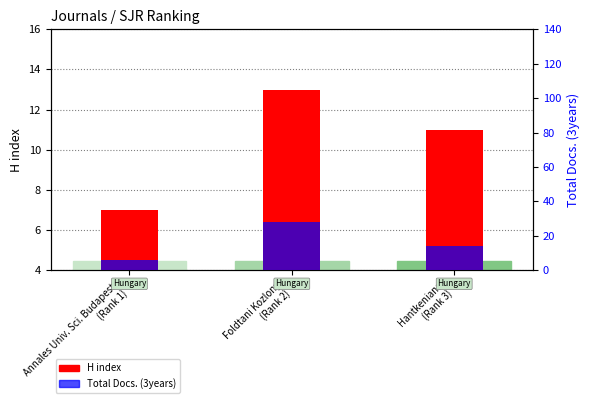

How many series are shown in this chart?

2